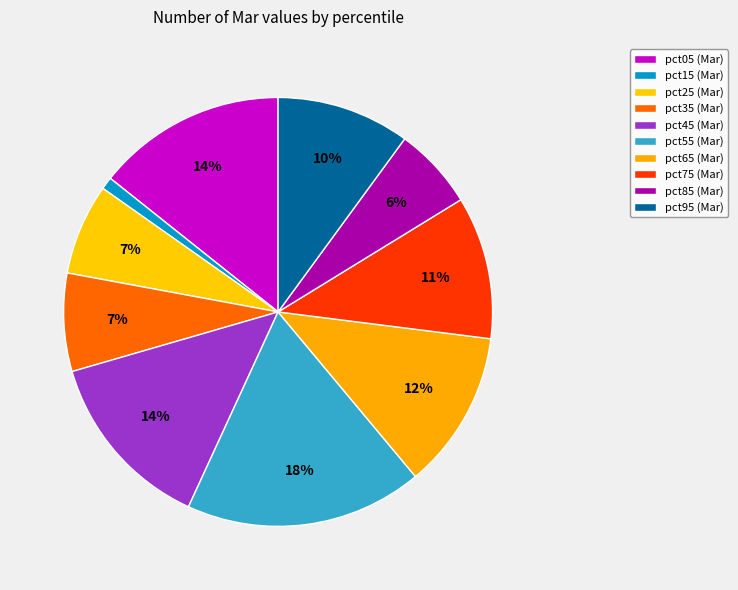

What is the total percentage of pct45 and pct75?

24.4%